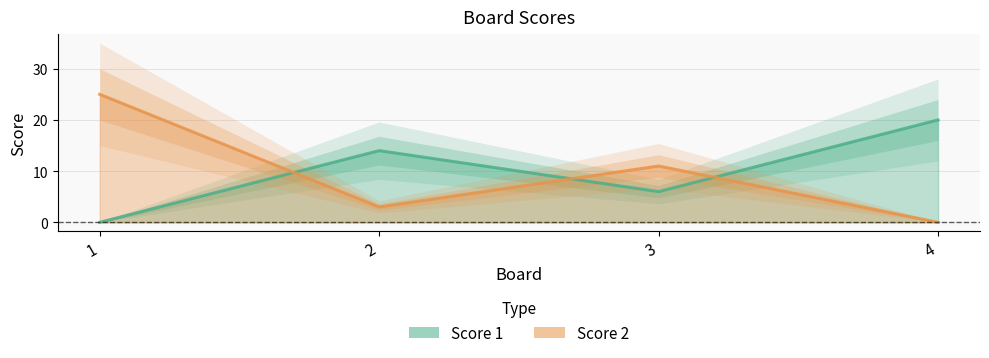

Where do Score 1 line and Score 2 line first cross each other?

1 and 2